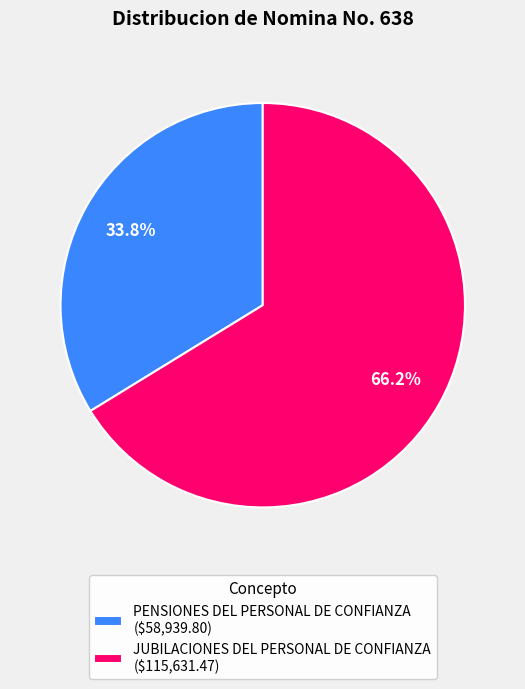

To the nearest percent, what is the difference between the PENSIONES DEL PERSONAL DE CONFIANZA and JUBILACIONES DEL PERSONAL DE CONFIANZA slice percentages?

32%